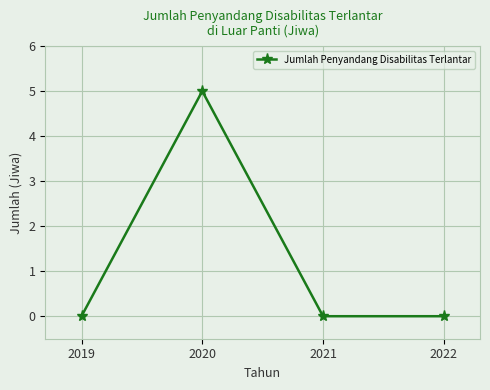

Does the chart display data point markers on the line(s)?

Yes